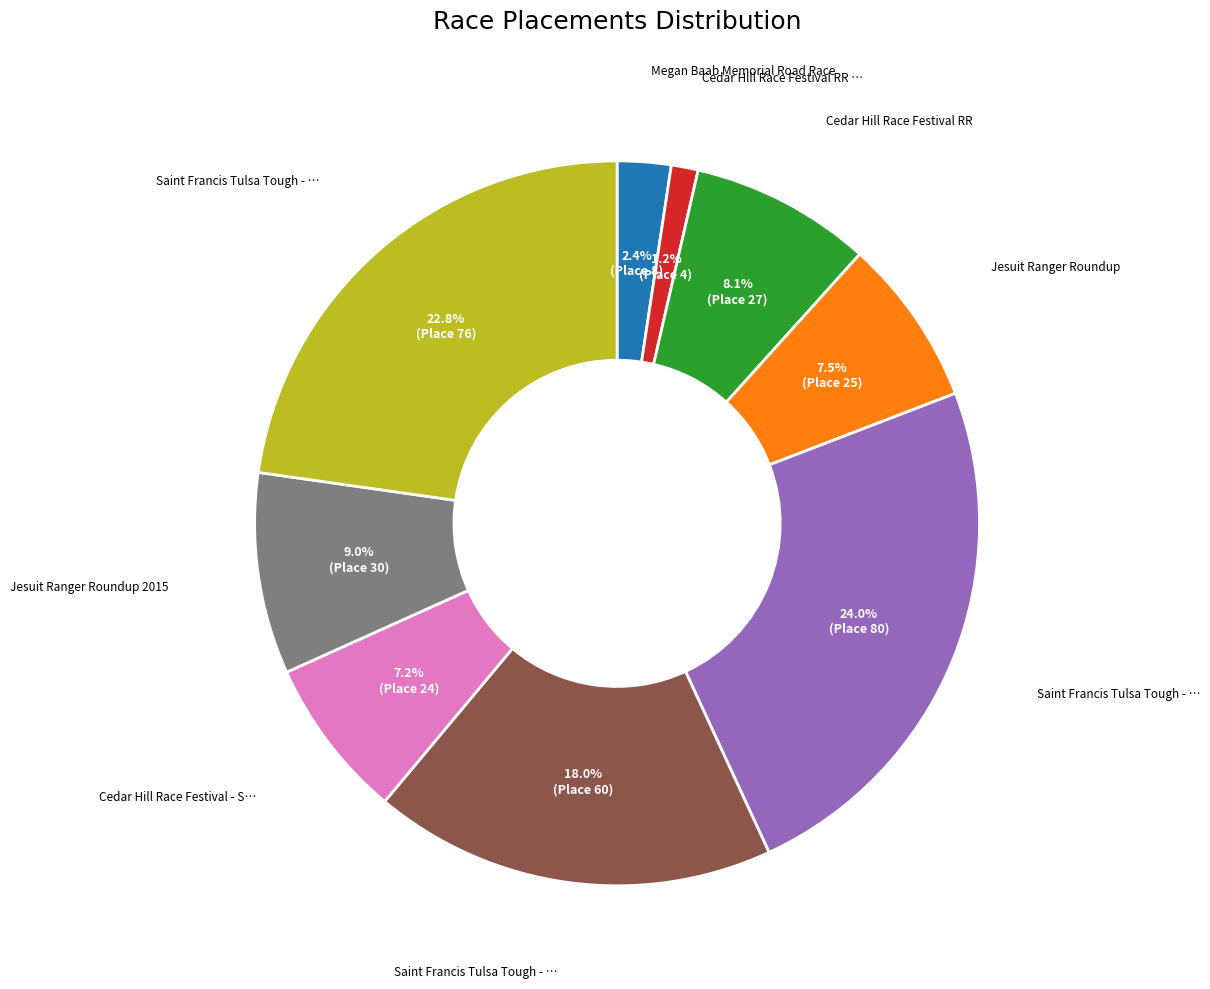

Is there a majority slice in this chart?

No